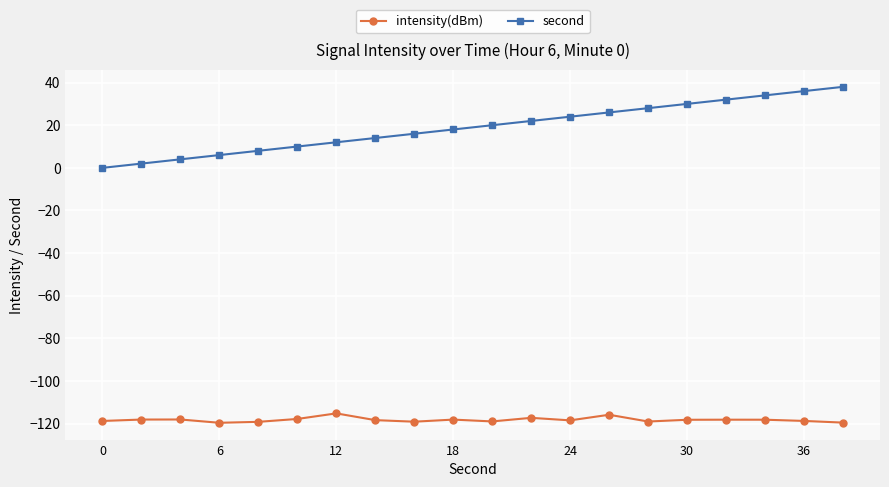

What is the value of the intensity(dBm) point at the 16th from the left?

-118.2